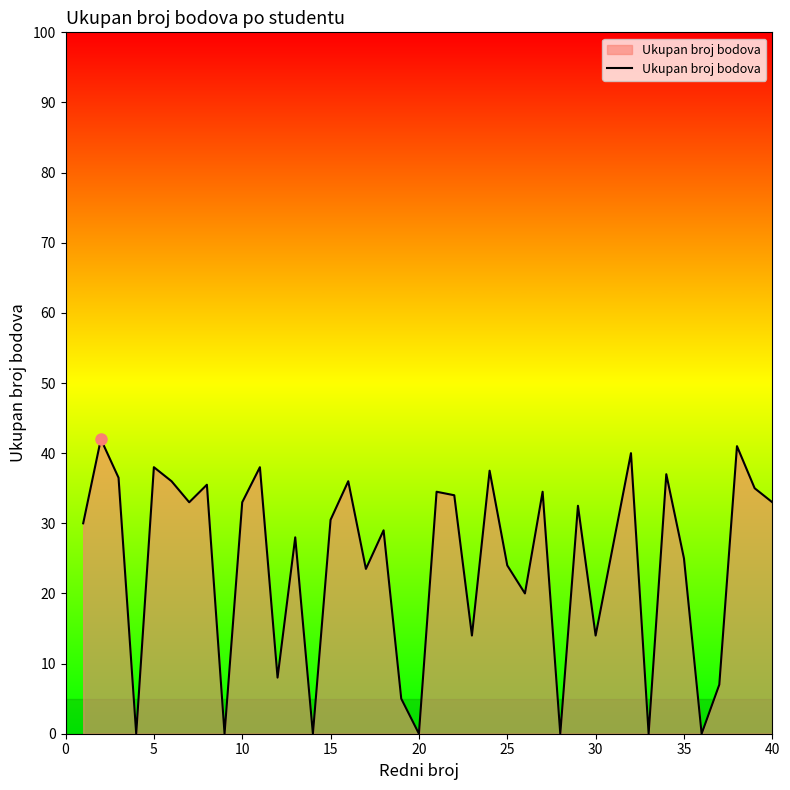

What is the difference between the maximum and minimum values?

42.0